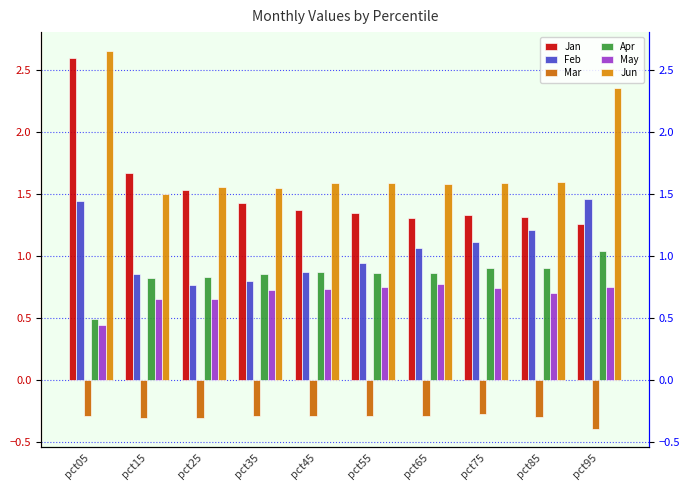

Between pct45 and pct85, which series saw the biggest shift?

Feb